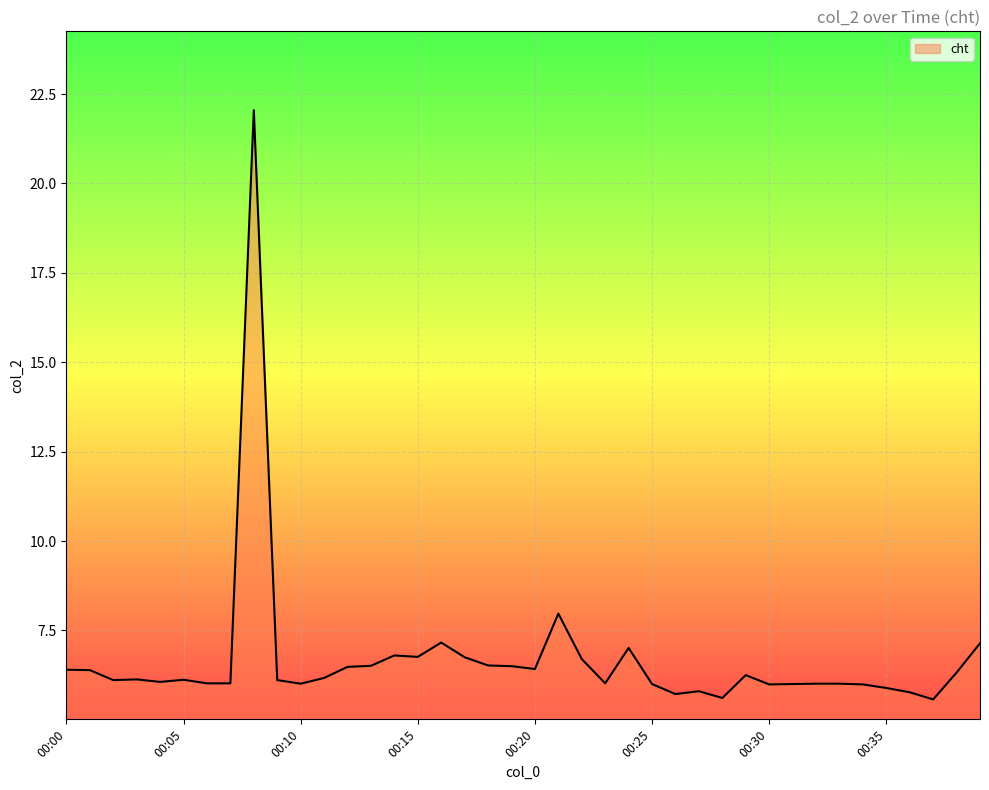

What is the greatest value displayed?

22.1